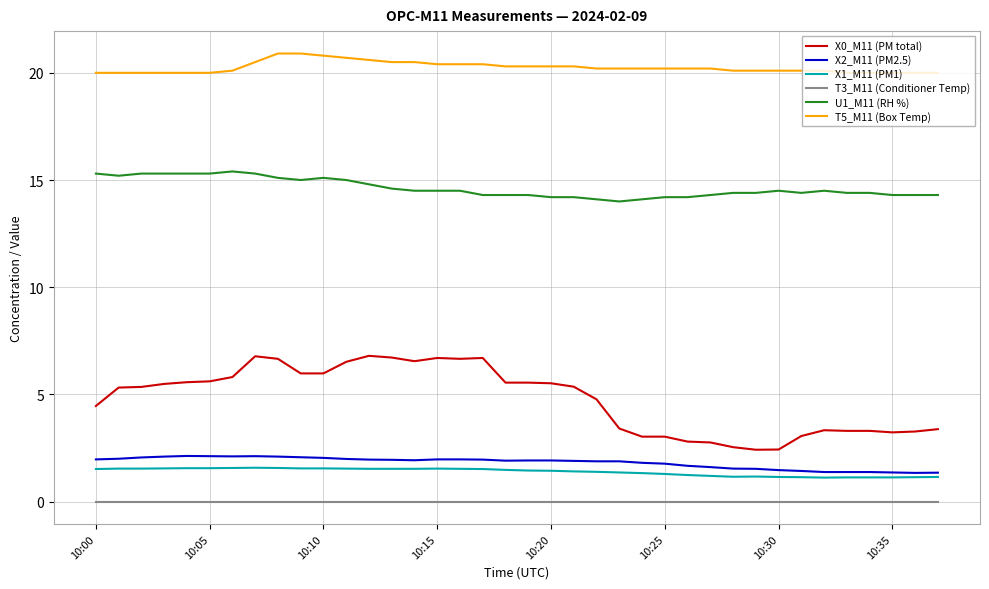

What is the minimum value for U1_M11 (RH %)?

14.0